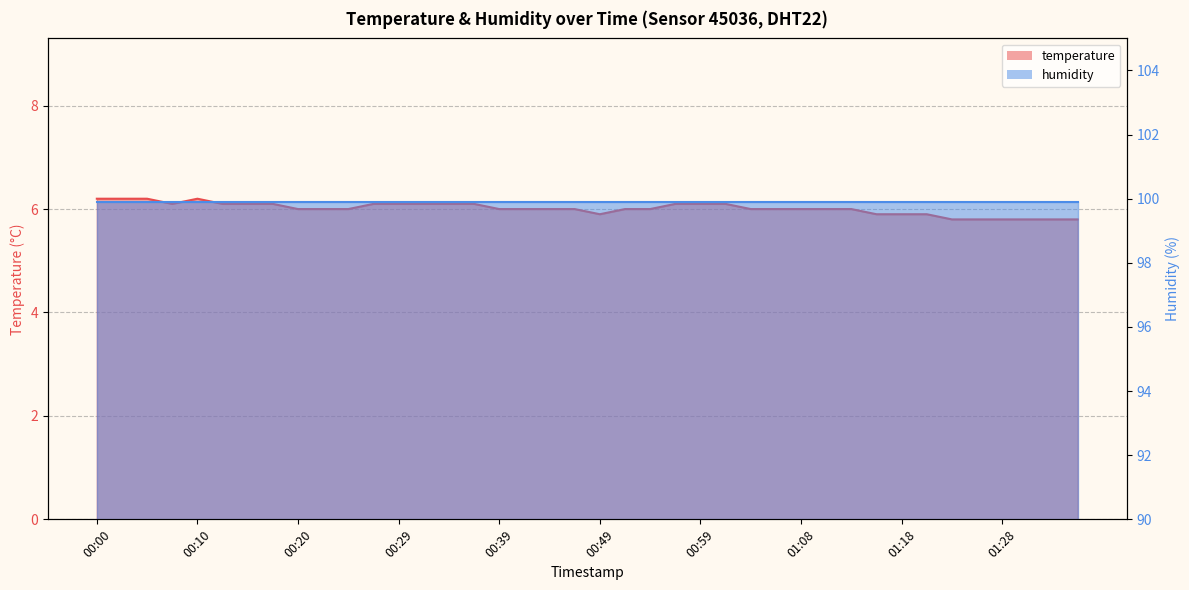

Count the values in the range 6 to 7.

30